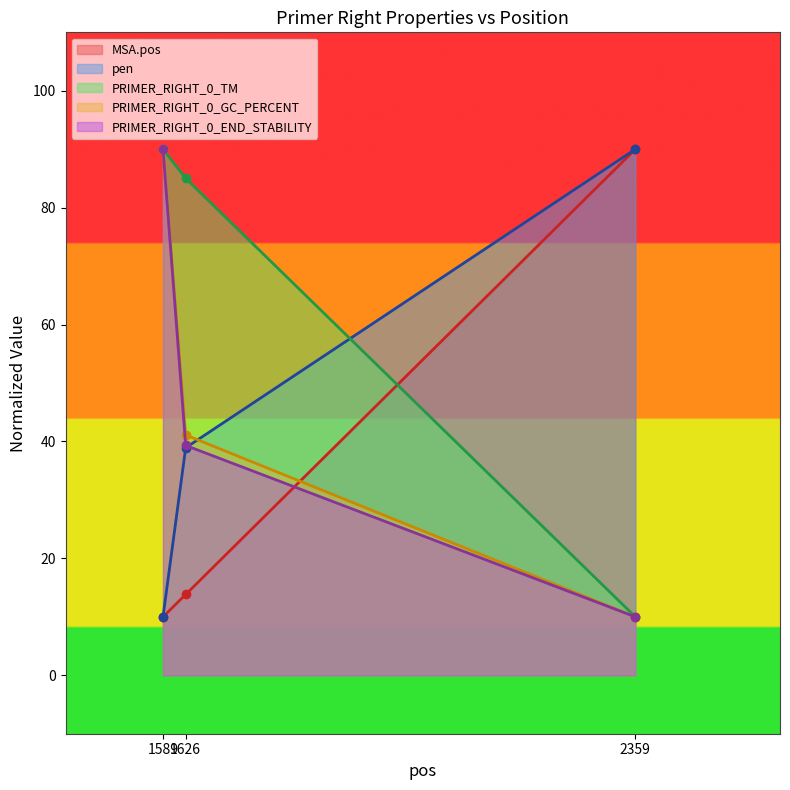

How many data points in MSA.pos are less than 13?

1